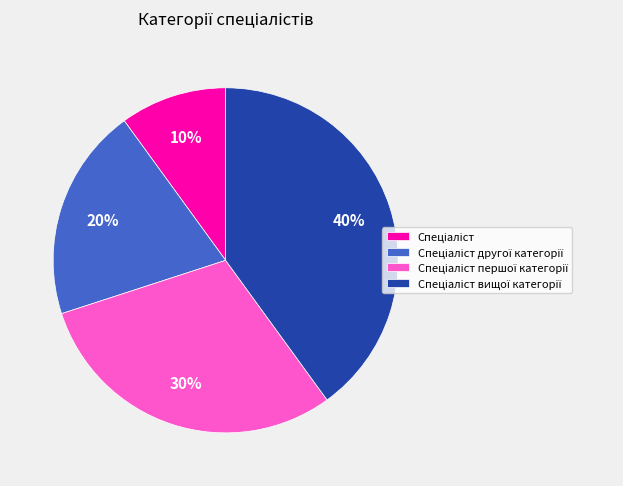

Is there a majority slice in this chart?

No